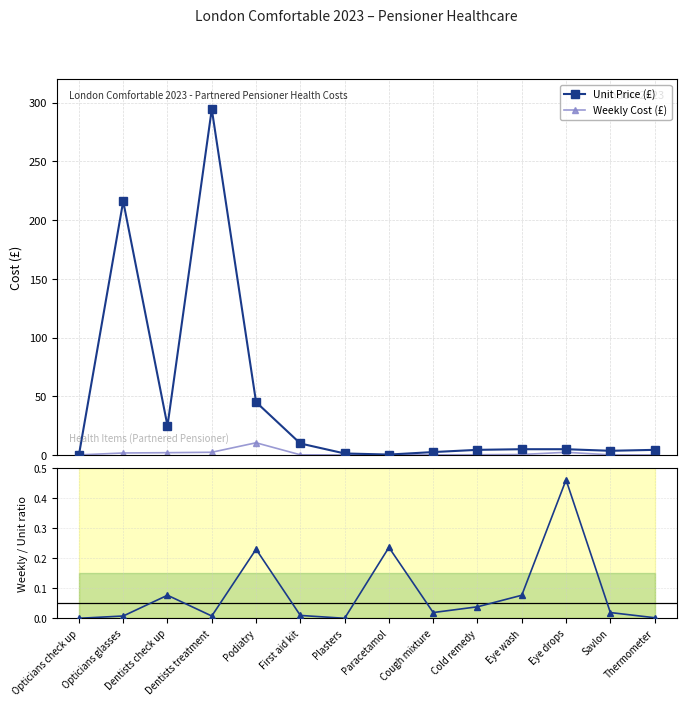

How many lines are shown in the chart?

3